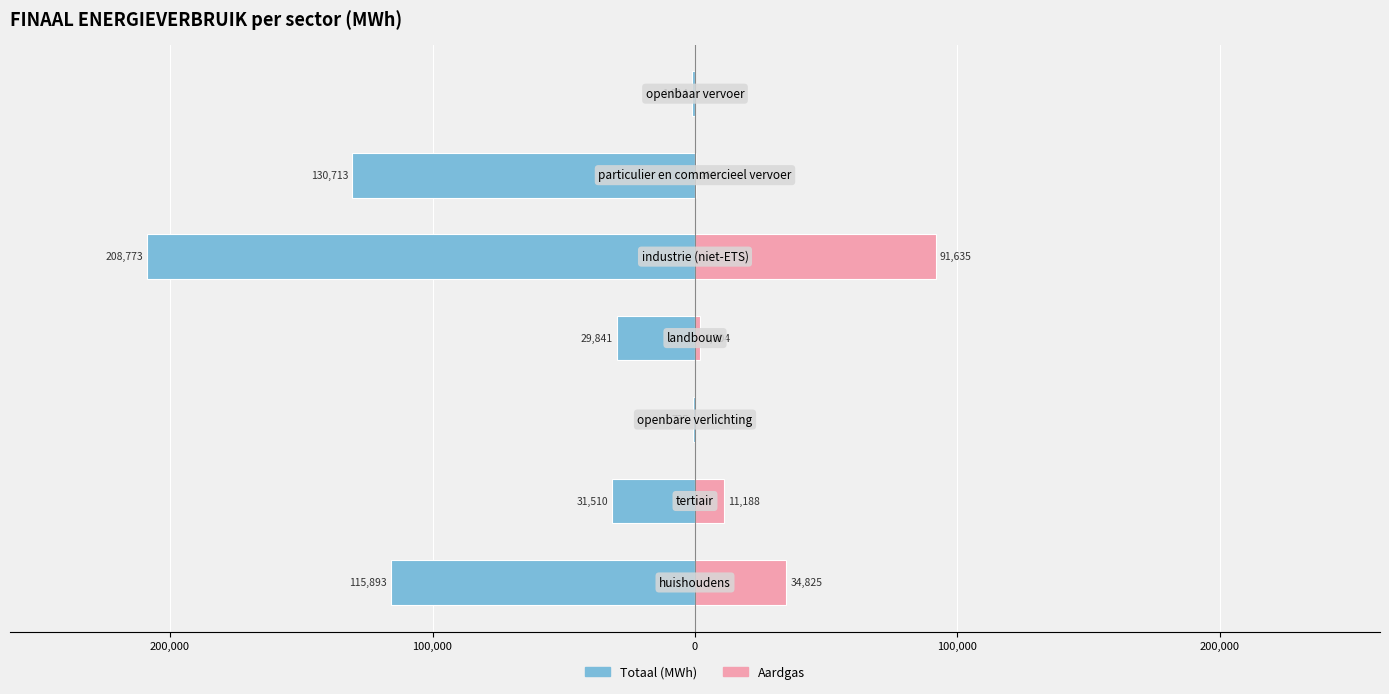

What is the difference between the maximum and minimum values in the Aardgas series?

91634.6